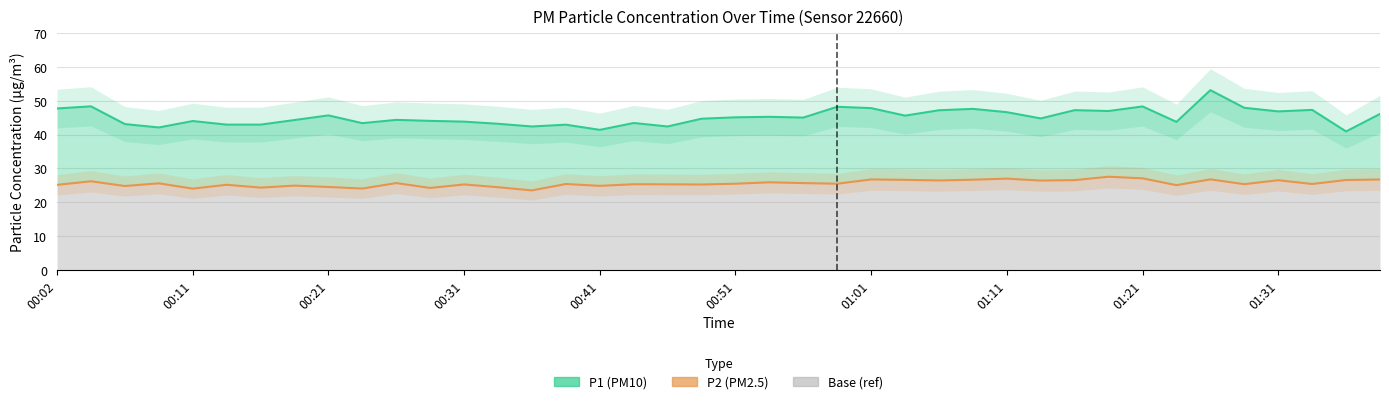

True or false: P1 (PM10) and P2 (PM2.5) cross at least once.

False